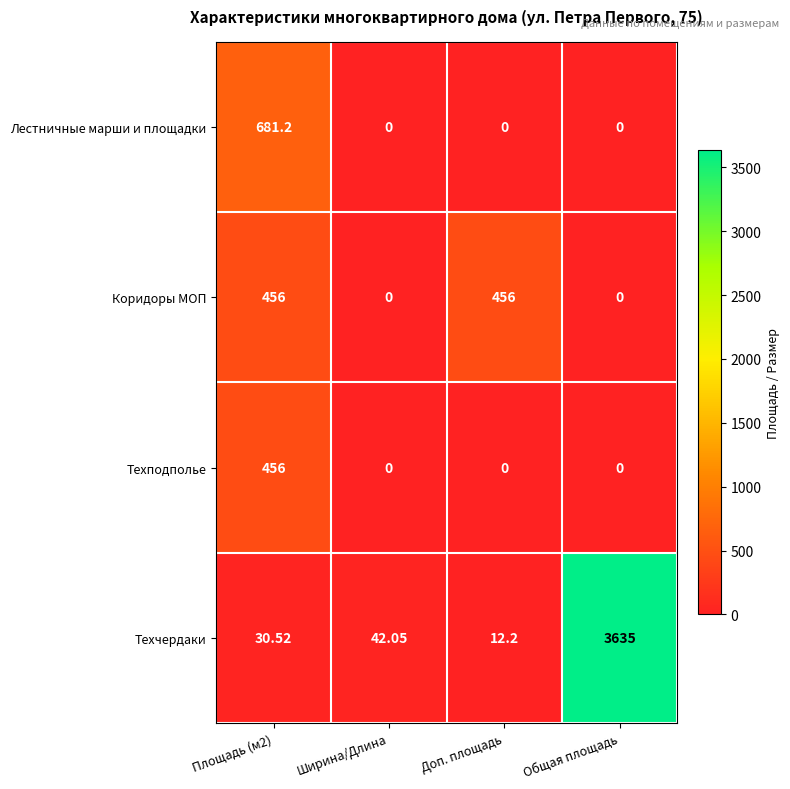

At which category does the chart reach its peak across all series?

Общая площадь